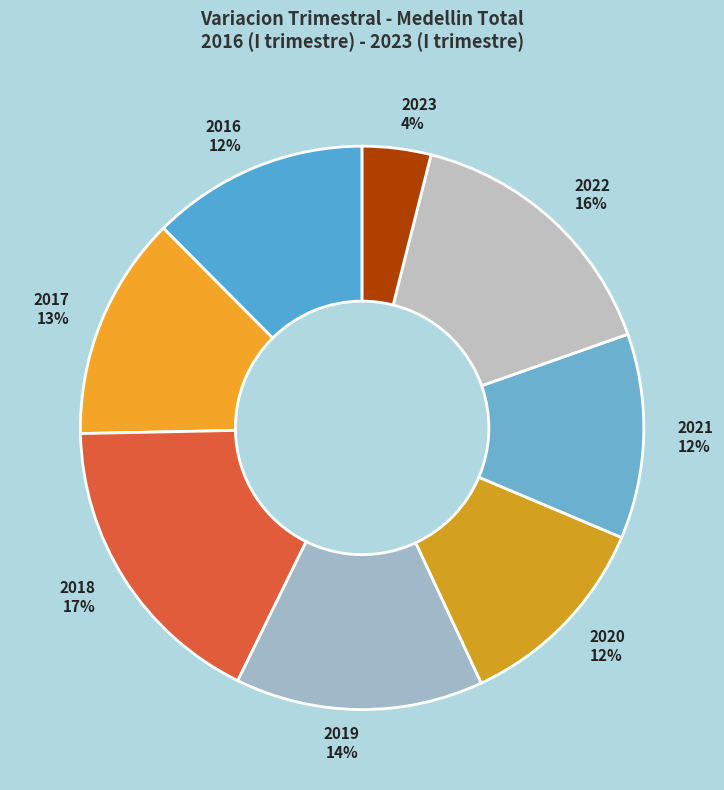

Count the number of slices in the pie.

8